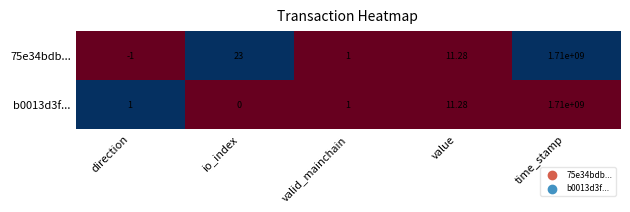

Which label corresponds to the largest value in the chart?

time_stamp